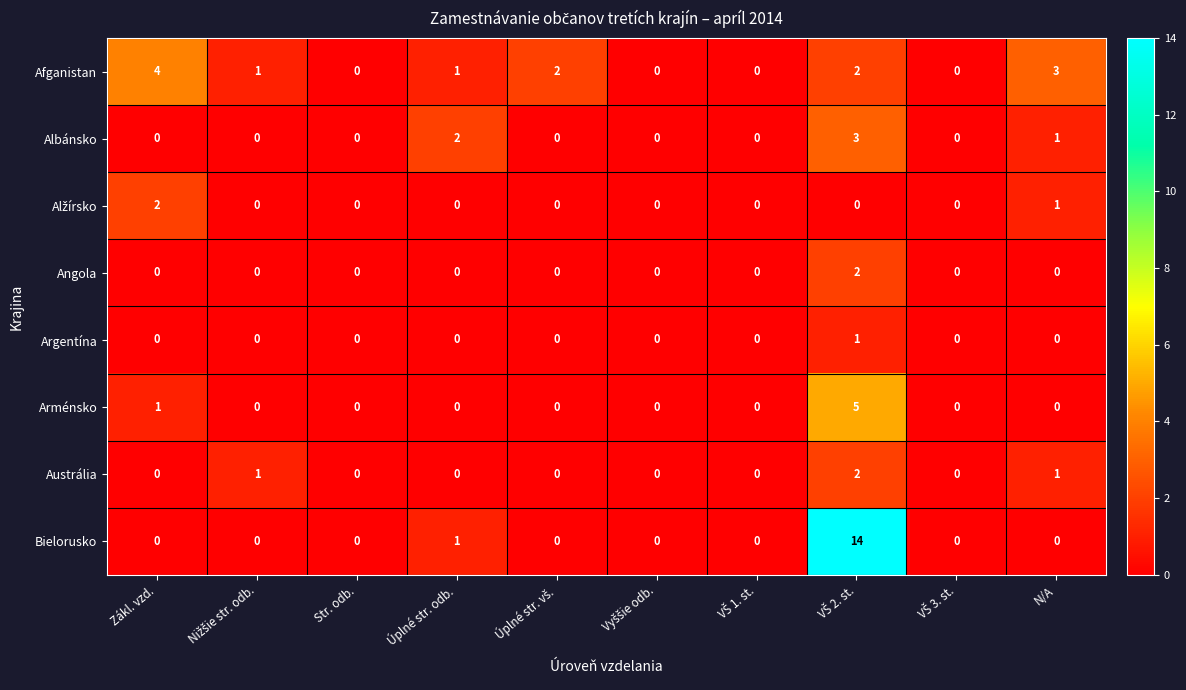

Where is Bielorusko nearest to the value 7?

Úplné str. odb.